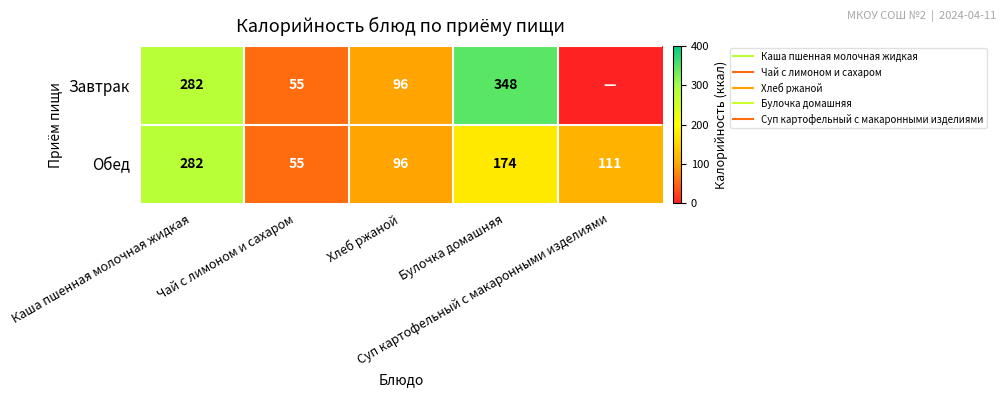

What is the difference between the second highest and minimum values in the Завтрак series?

282